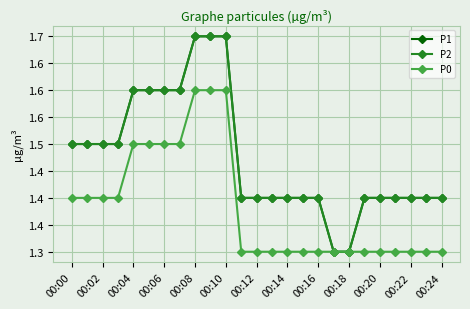

Does the chart have visible grid lines?

Yes